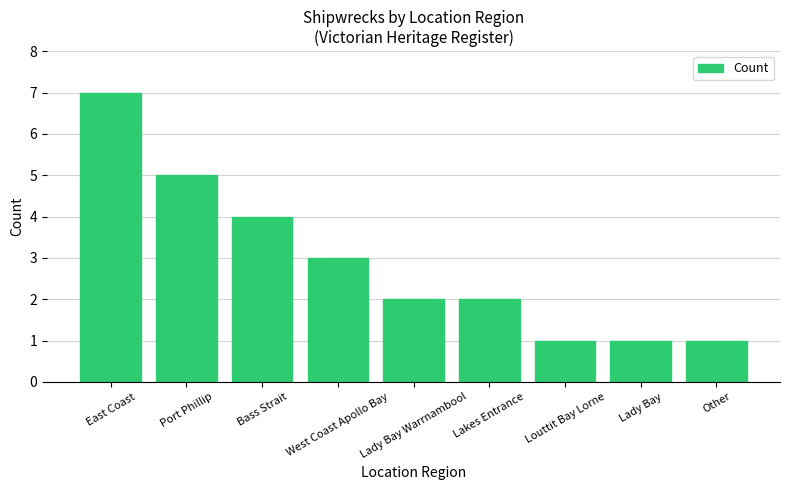

Approximately how many times larger is the value at Other compared to Louttit Bay Lorne?

1.0